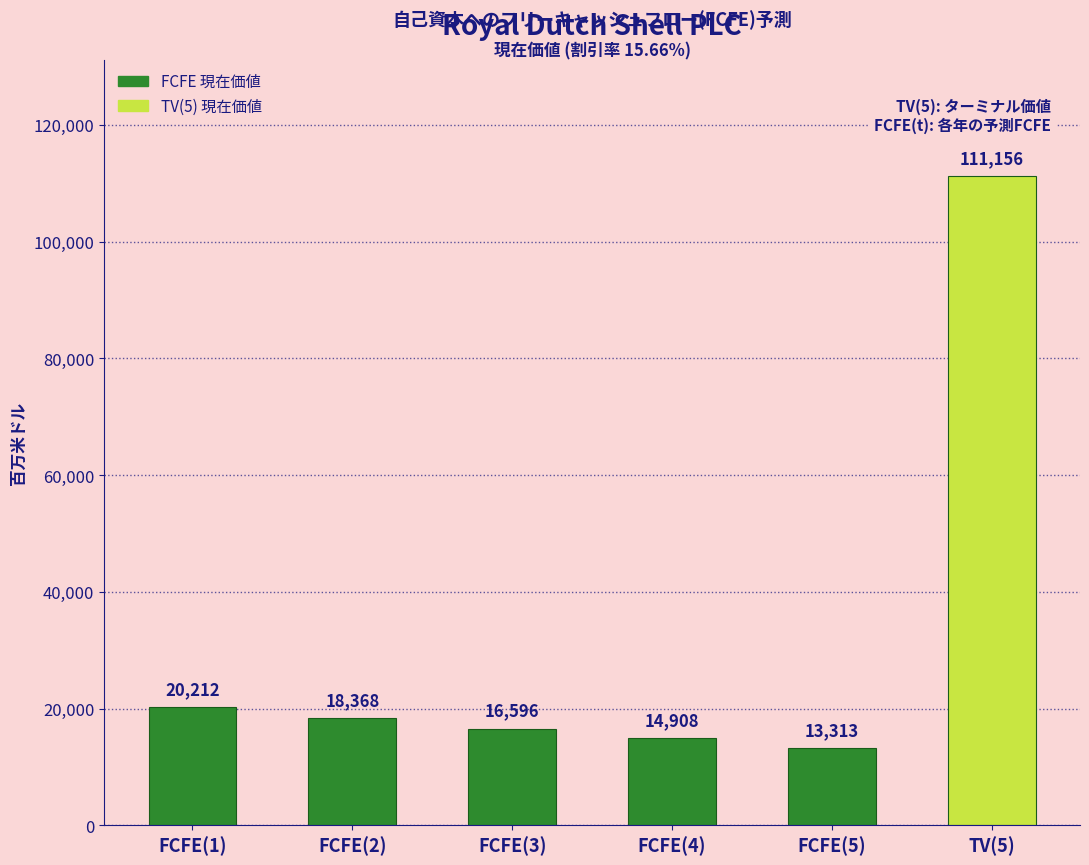

Reading left to right, list all the values displayed in this chart.

FCFE(1)=20212	FCFE(2)=18368	FCFE(3)=16596	FCFE(4)=14908	FCFE(5)=13313	TV(5)=111156